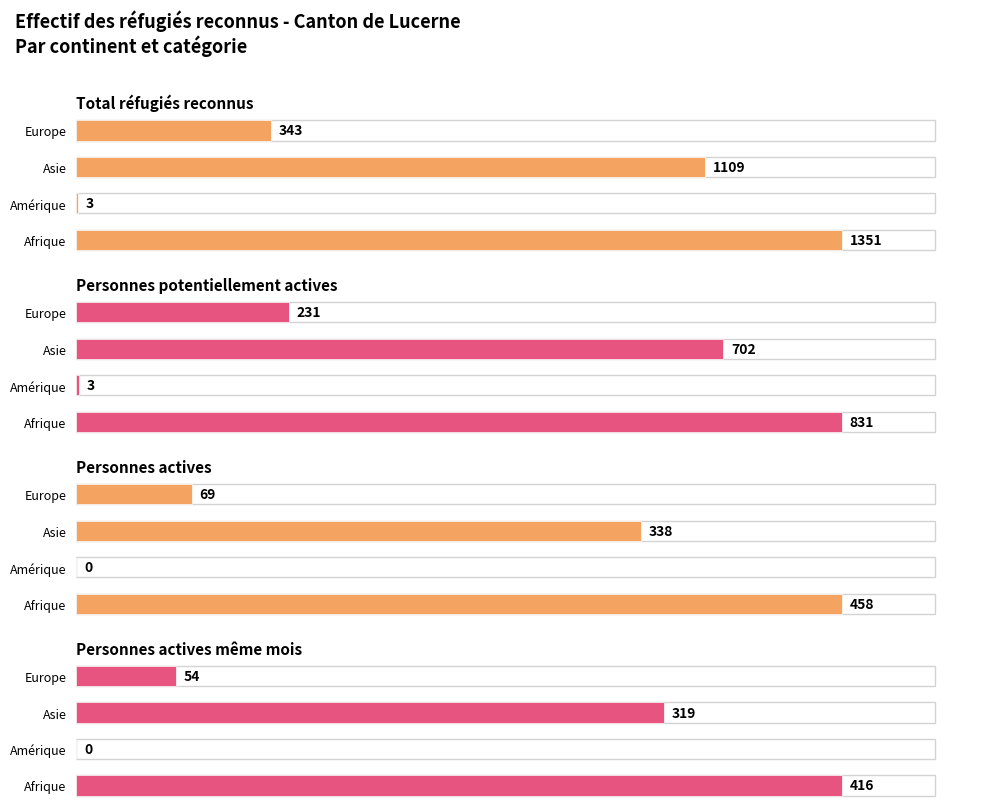

Does the chart contain any negative values?

No